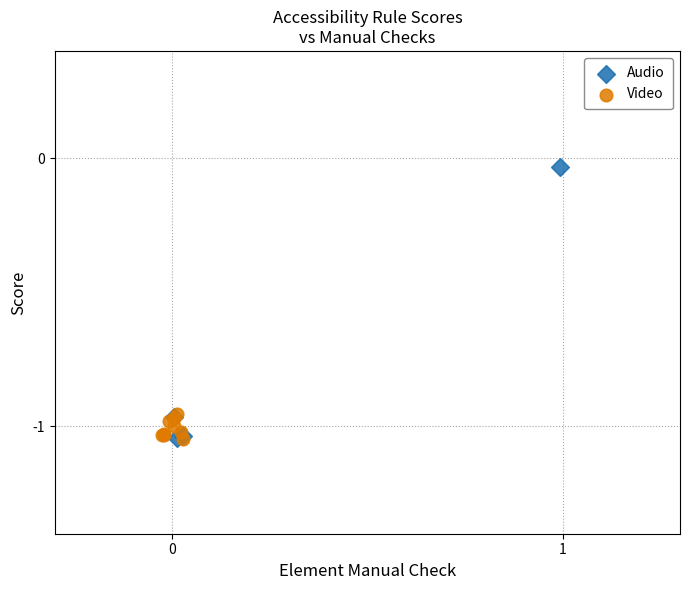

Which series reaches the maximum Y coordinate?

Audio